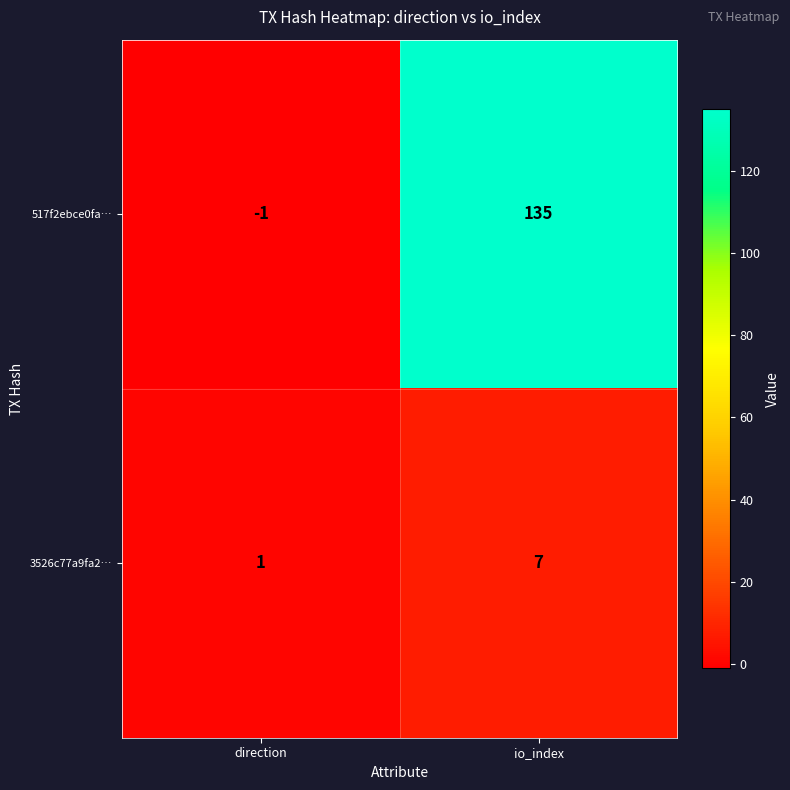

What is the sum of the 517f2ebce0fa… values at io_index and direction?

134